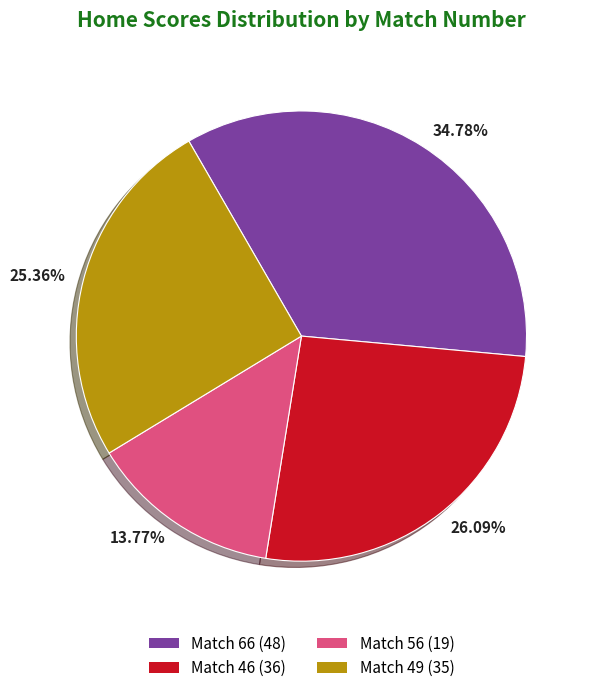

Is the sum of Match 56 (19) and Match 66 (48) greater than half?

No